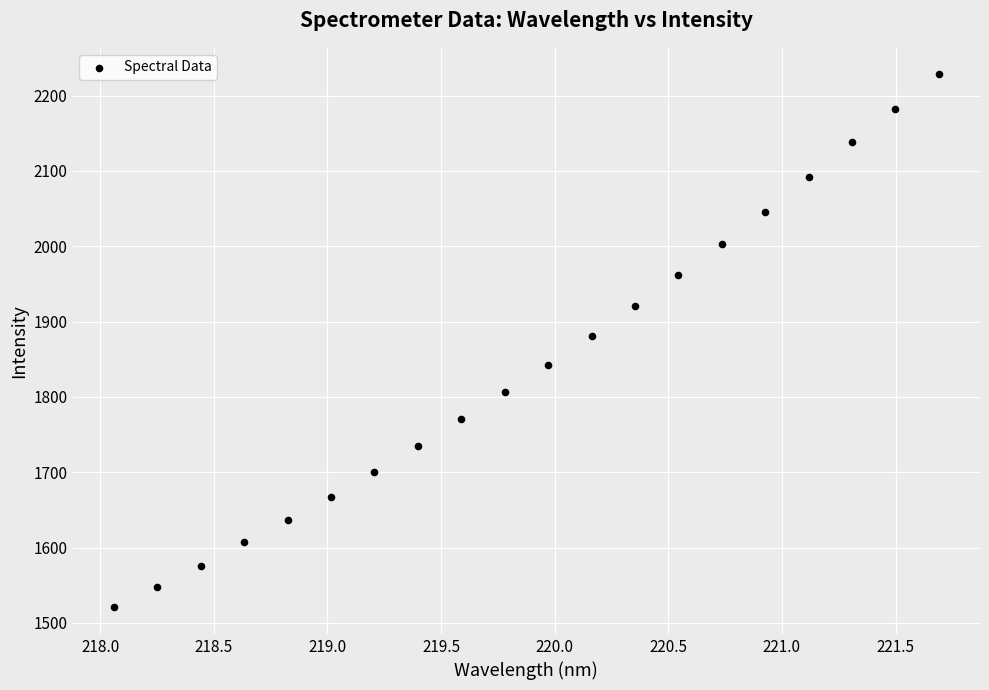

What is the range of X values (max minus min)?

3.6